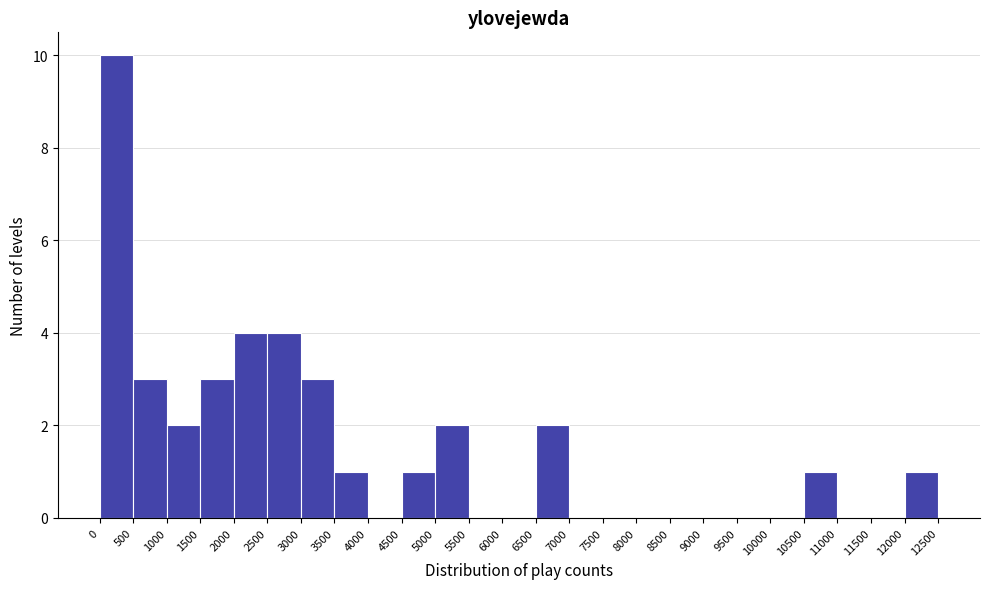

Reading left to right, list every bar in this chart as the range it spans on the x-axis followed by its height. The values are not printed on the chart, so give them approximately, as read against the axis.

0 to 500: 10
500 to 1000: 3
1000 to 1500: 2
1500 to 2000: 3
2000 to 2500: 4
2500 to 3000: 4
3000 to 3500: 3
3500 to 4000: 1
4000 to 4500: 0
4500 to 5000: 1
5000 to 5500: 2
5500 to 6000: 0
6000 to 6500: 0
6500 to 7000: 2
7000 to 7500: 0
7500 to 8000: 0
8000 to 8500: 0
8500 to 9000: 0
9000 to 9500: 0
9500 to 10000: 0
10000 to 10500: 0
10500 to 11000: 1
11000 to 11500: 0
11500 to 12000: 0
12000 to 12500: 1